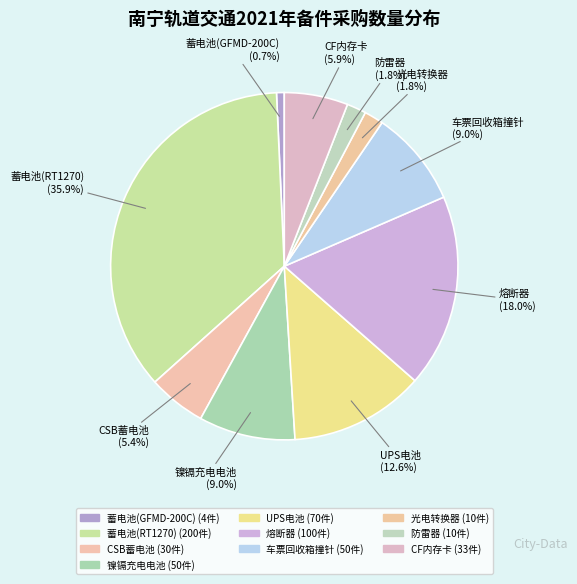

How many slices are in this pie chart?

10